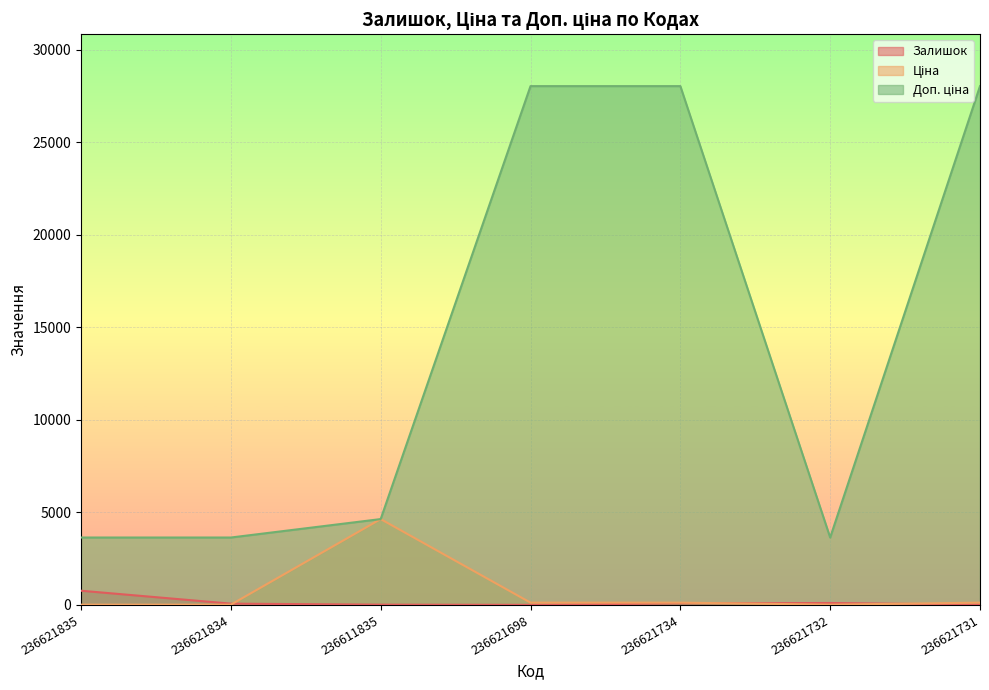

What is the difference between the maximum and minimum values in the Залишок series?

763.0